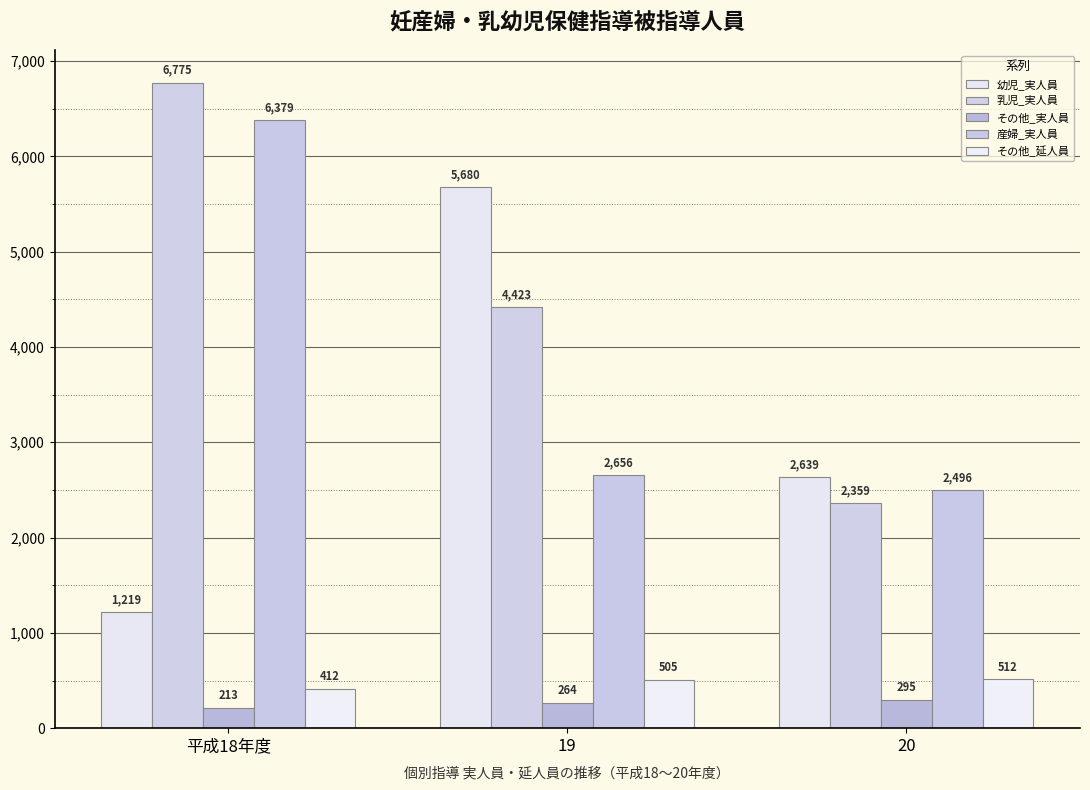

How many bars are there in each group?

5